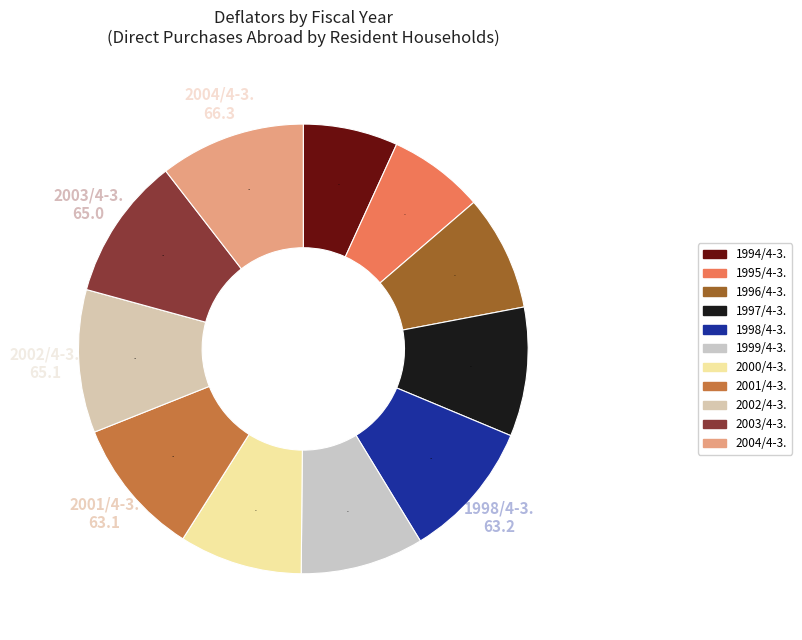

Does 1997/4-3. represent more than half of the total?

No